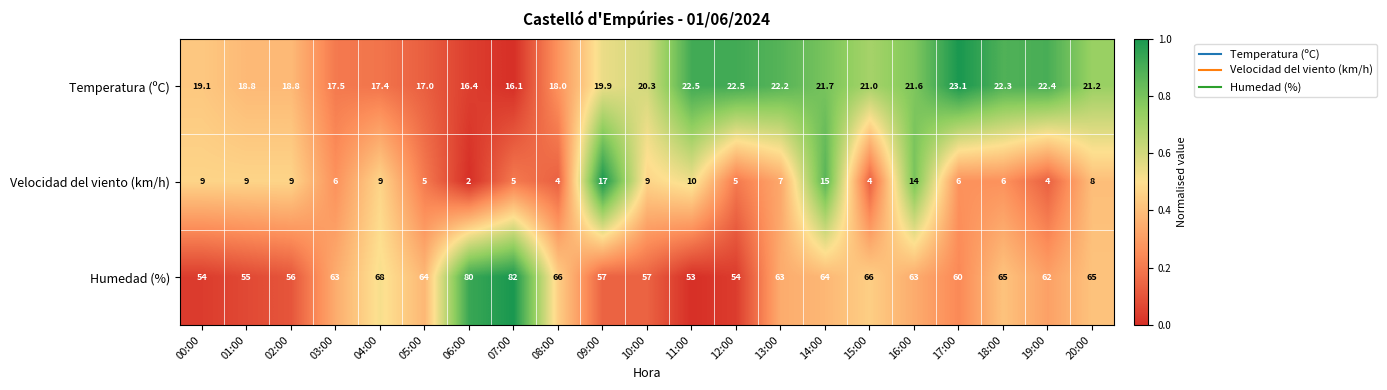

At how many categories does at least one series exceed 13?

21